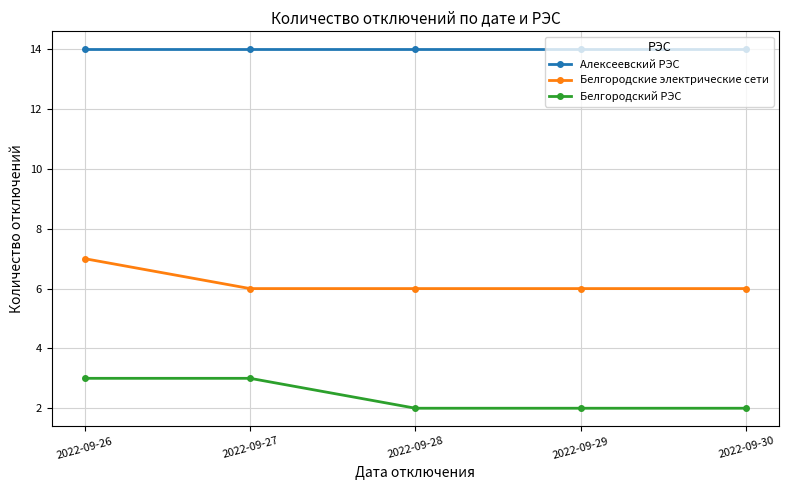

How many distinct data groups are displayed?

3